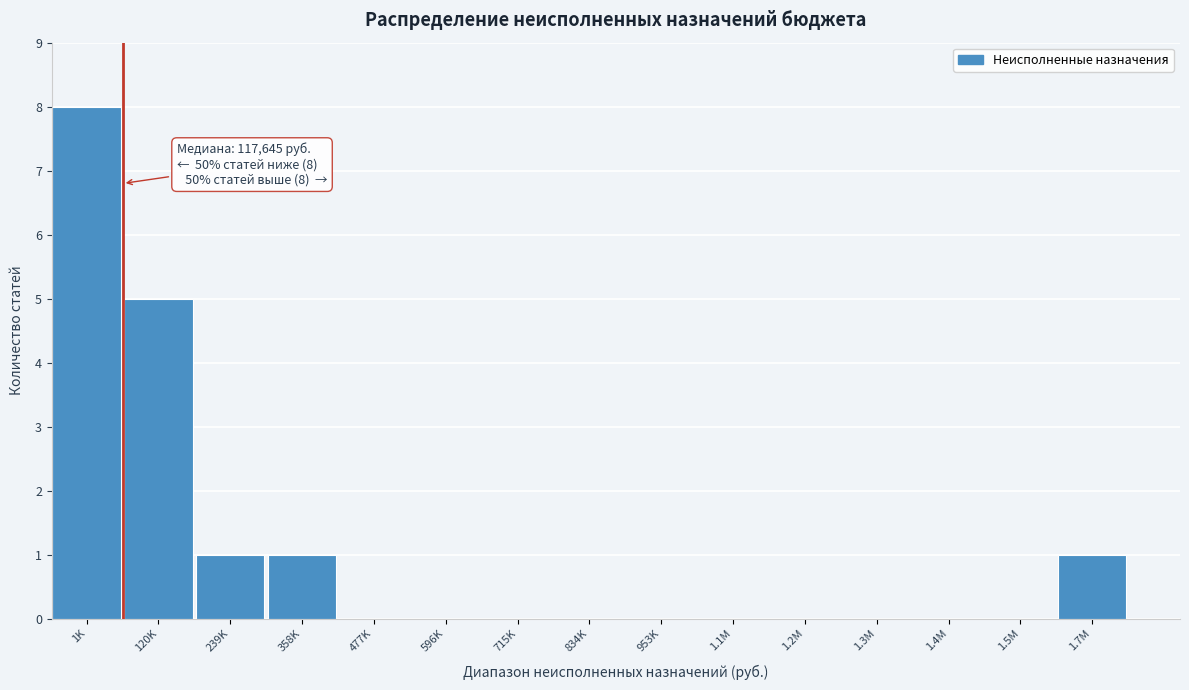

Reading left to right, transcribe all the data shown in this chart.

1K=8	120K=5	239K=1	358K=1	477K=0	596K=0	715K=0	834K=0	953K=0	1.1M=0	1.2M=0	1.3M=0	1.4M=0	1.5M=0	1.7M=1